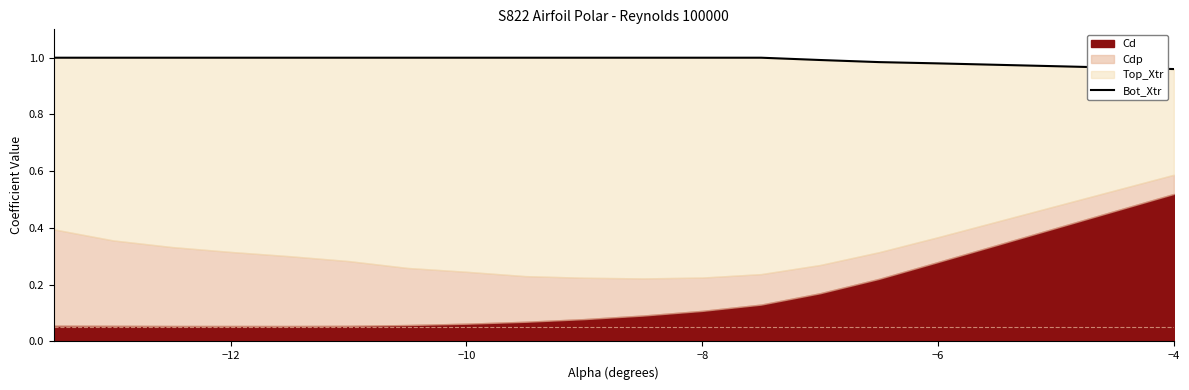

Is it true that the value at 17 is 0.5?

False